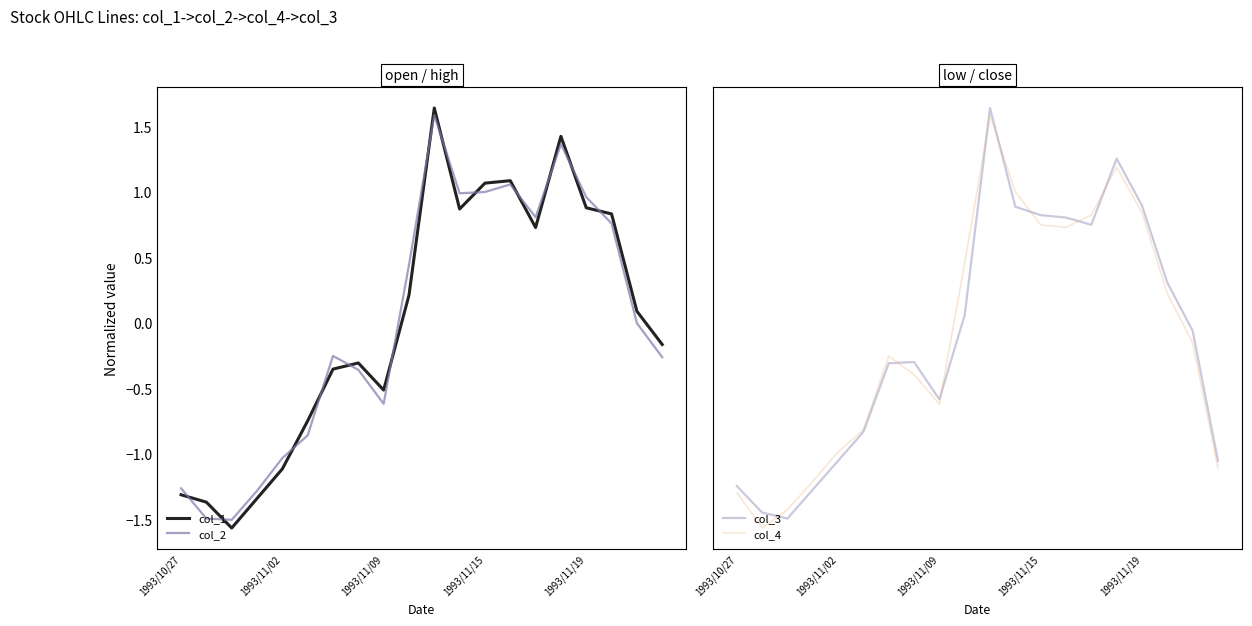

Reading left to right, transcribe all the data shown in this chart.

col_1: -1.3	-1.4	-1.6	-1.3	-1.1	-0.8	-0.4	-0.3	-0.5	0.2	1.6	0.9	1.1	1.1	0.7	1.4	0.9	0.8	0.1	-0.2
col_2: -1.3	-1.5	-1.5	-1.3	-1.0	-0.9	-0.3	-0.4	-0.6	0.4	1.6	1.0	1.0	1.1	0.8	1.4	1.0	0.8	-0.0	-0.3
col_3: -1.2	-1.4	-1.4	-1.2	-1.0	-0.7	-0.2	-0.2	-0.5	0.2	1.8	1.0	1.0	1.0	0.9	1.4	1.0	0.4	0.1	-1.0
col_4: -1.2	-1.5	-1.4	-1.1	-0.9	-0.7	-0.1	-0.3	-0.5	0.6	1.8	1.2	0.9	0.9	1.0	1.4	1.0	0.3	-0.0	-1.0